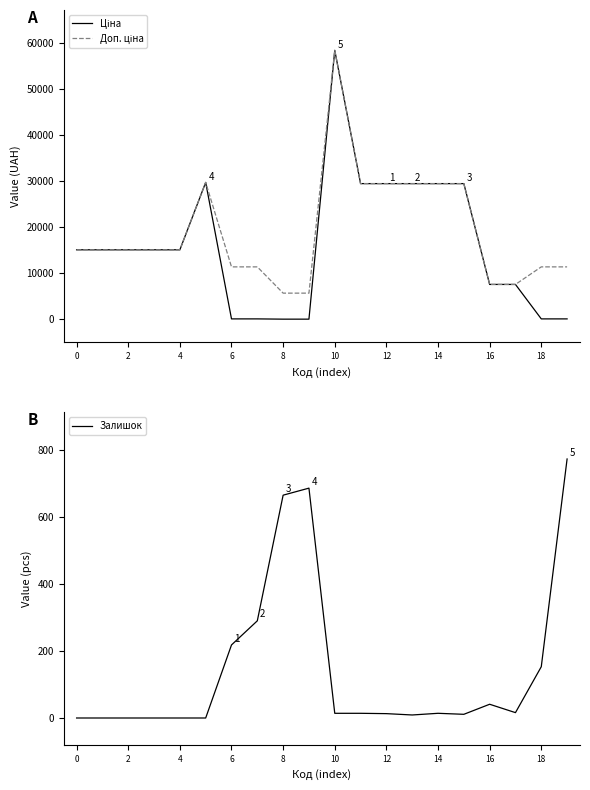

True or false: Ціна and Доп. ціна intersect in this chart.

False